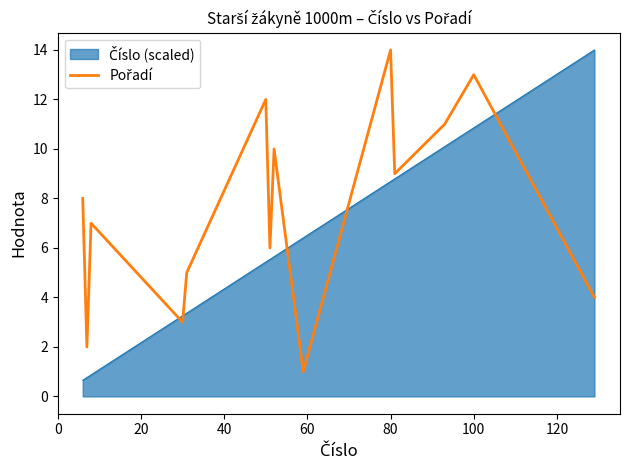

What is the maximum value shown in the chart?

14.0